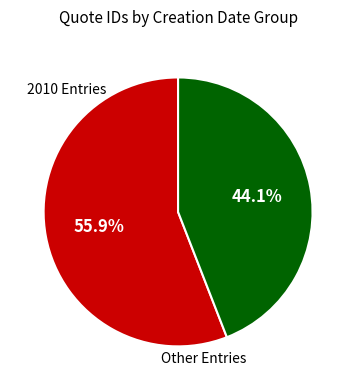

Between 2010 Entries and Other Entries, which is larger?

2010 Entries